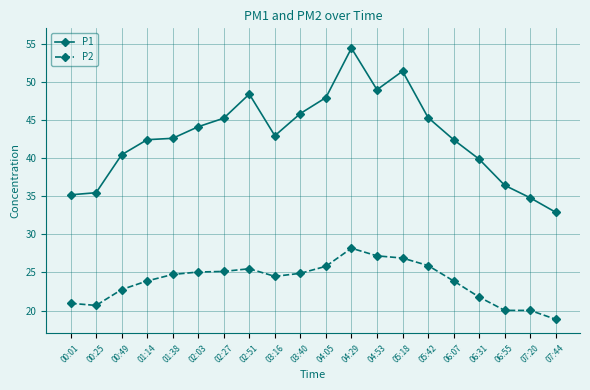

What is the minimum value shown in the chart?

18.9